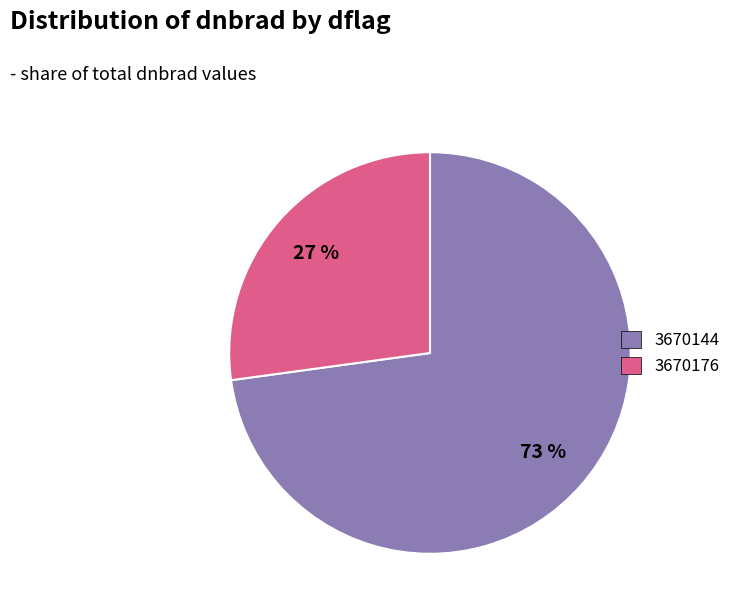

How many slices are in this pie chart?

2